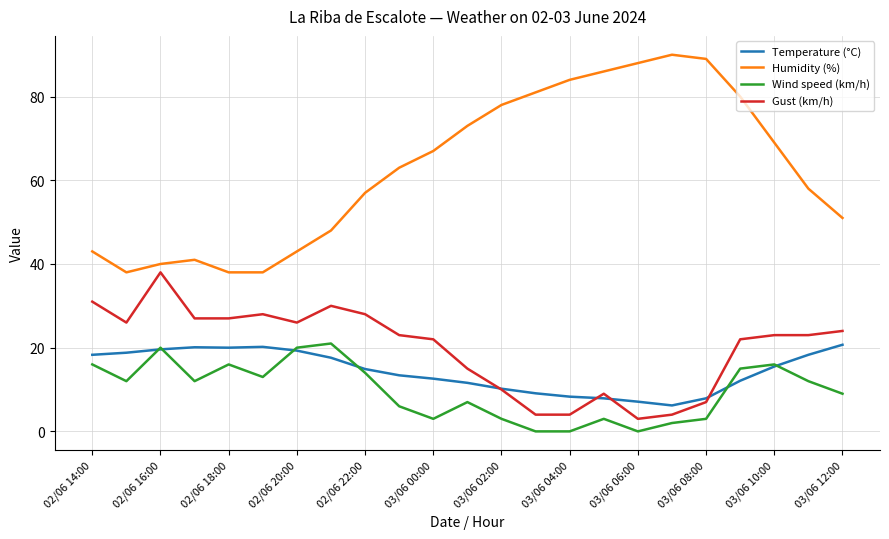

Which series has the largest range (max minus min)?

Humidity (%)